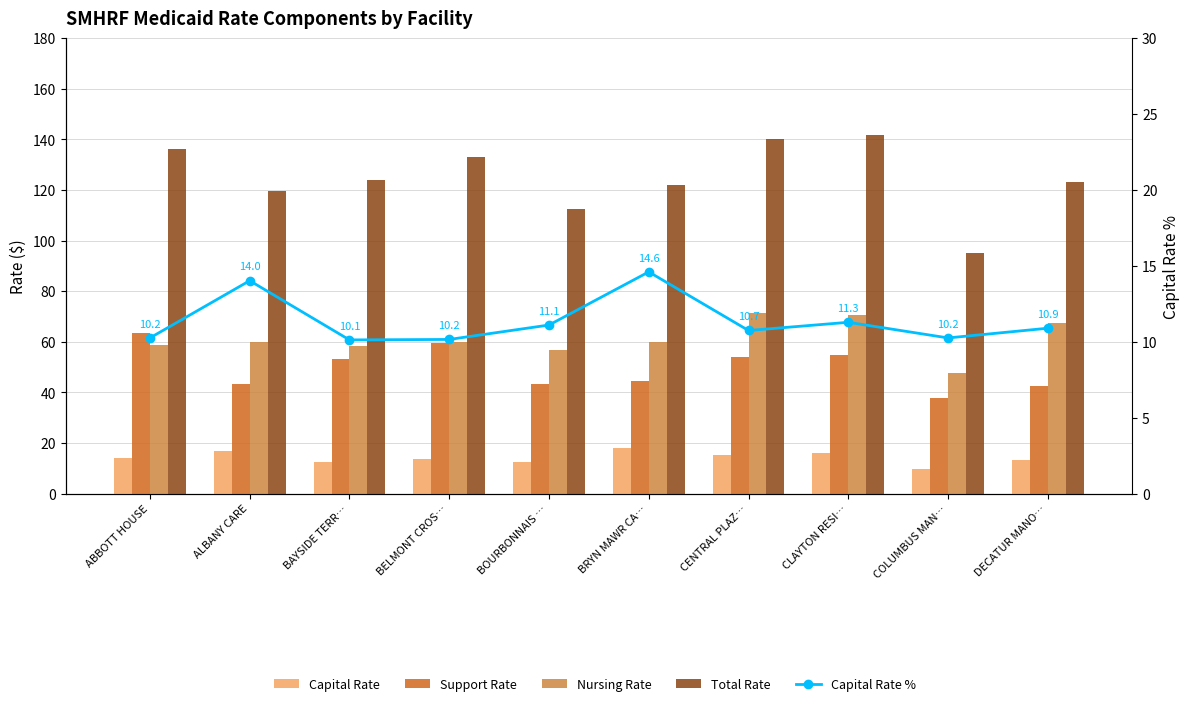

At which category is the sum across all series the highest?

CLAYTON RESI…